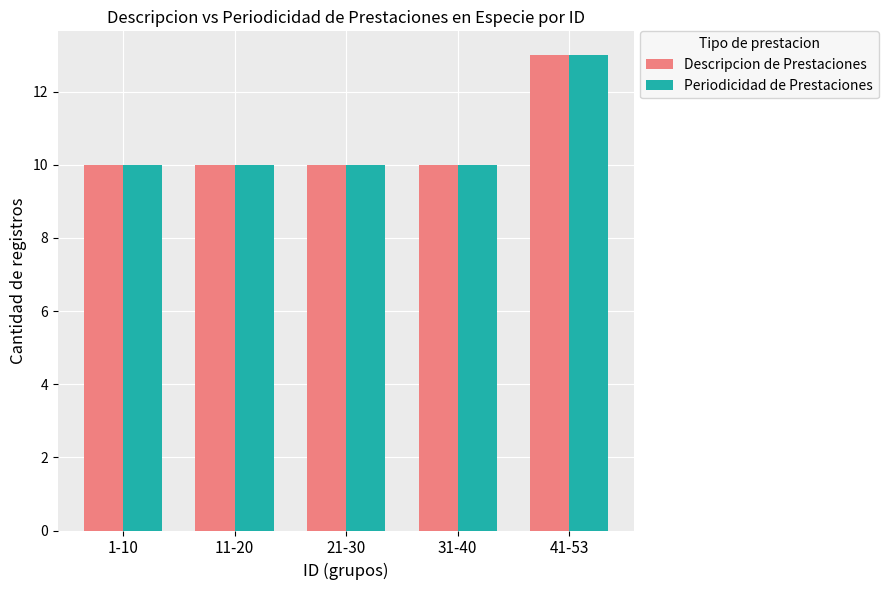

Reading right to left, what are all the values shown in this chart?

Descripcion de Prestaciones: 13	10	10	10	10
Periodicidad de Prestaciones: 13	10	10	10	10